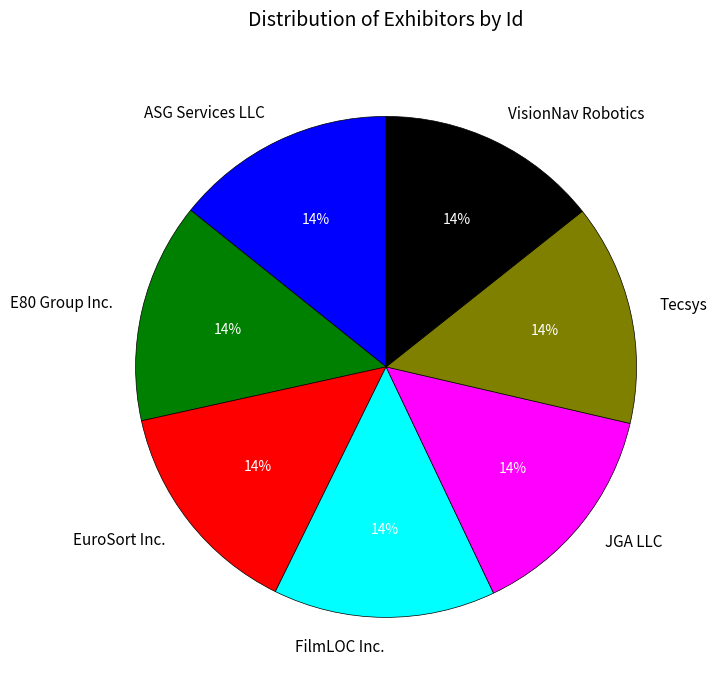

To the nearest percent, what is the combined percentage of EuroSort Inc. and ASG Services LLC?

29%